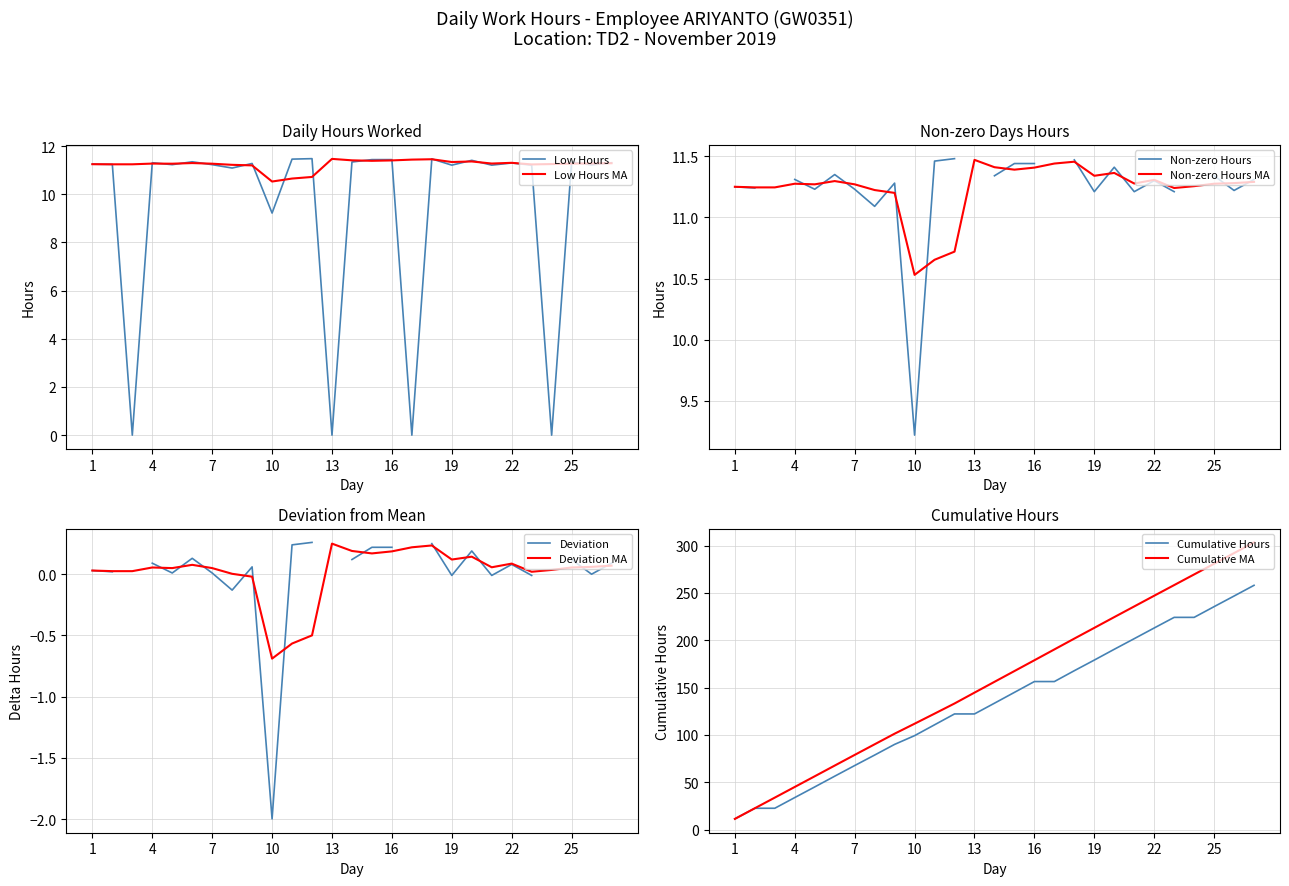

At which category does the chart reach its minimum across all series?

3